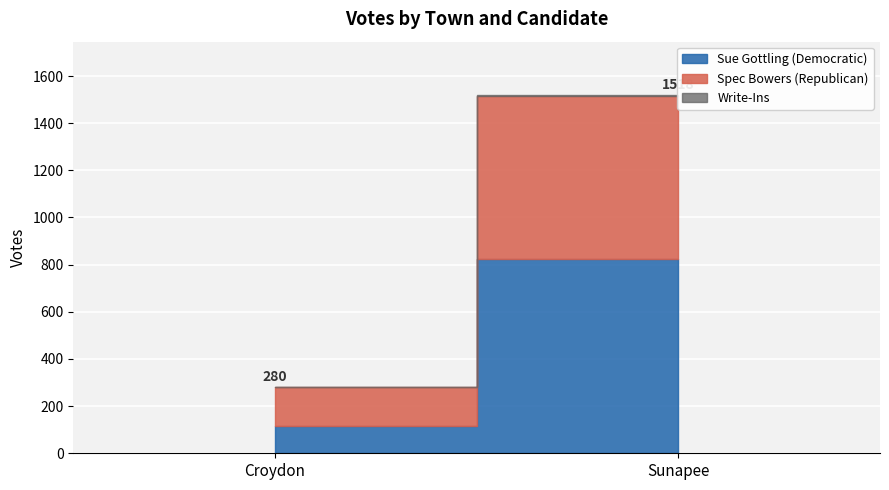

At which label is Sue Gottling (Democratic) closest to 468?

Croydon